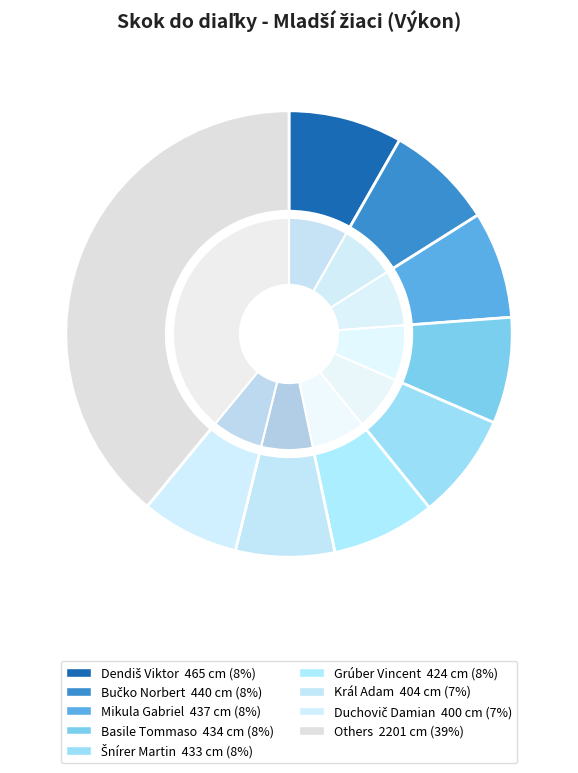

What percentage is the Šnírer Martin slice, to the nearest percent?

8%